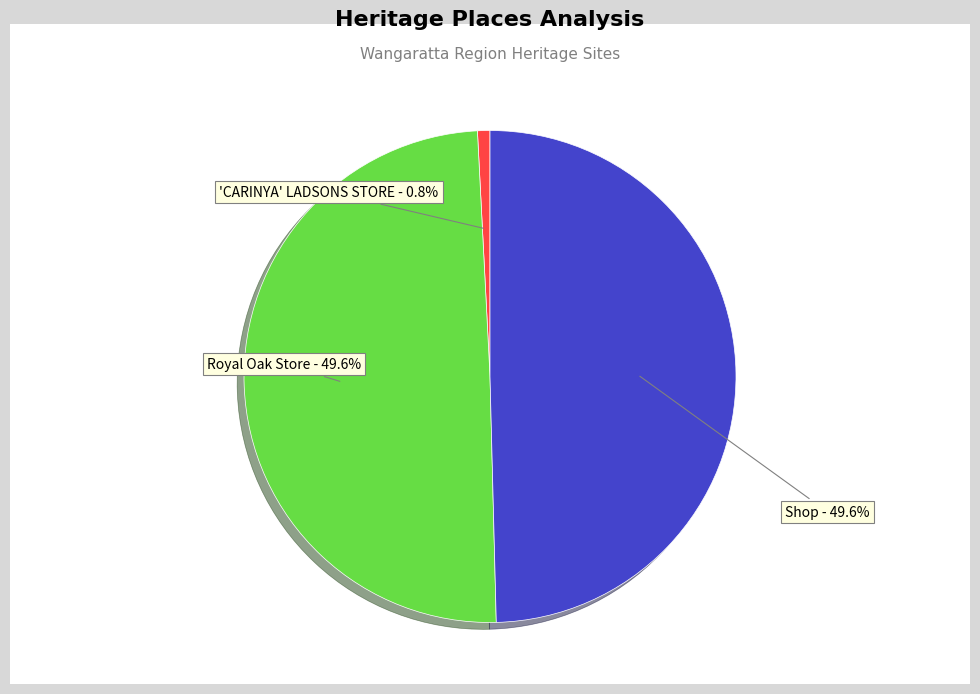

Do Royal Oak Store and 'CARINYA' LADSONS STORE together represent more than half of the pie?

Yes